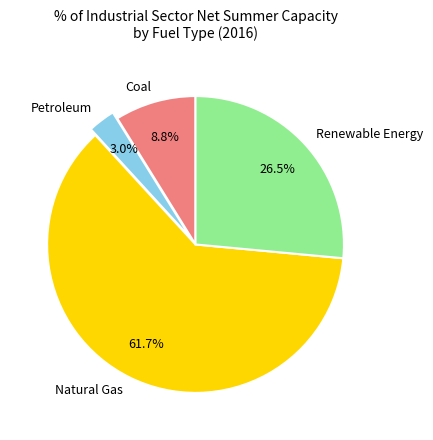

What percentage do Coal and Natural Gas together represent?

70.5%